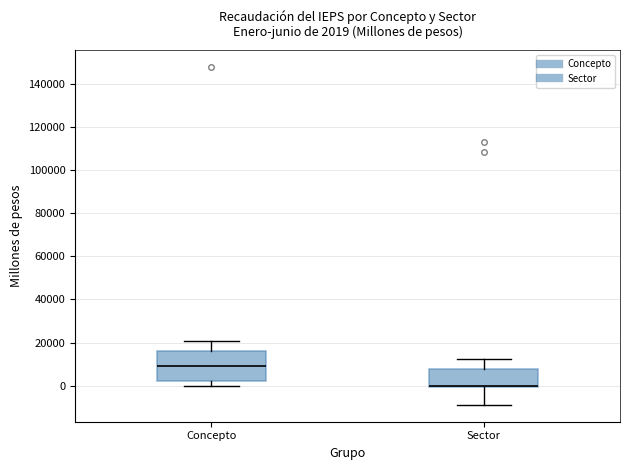

Which box's median line is the highest?

Concepto